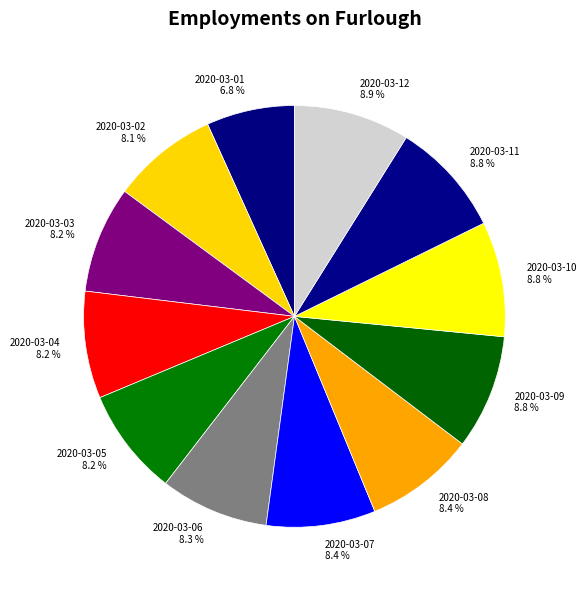

The 2020-03-02 slice represents 8% of the pie. True or false?

True